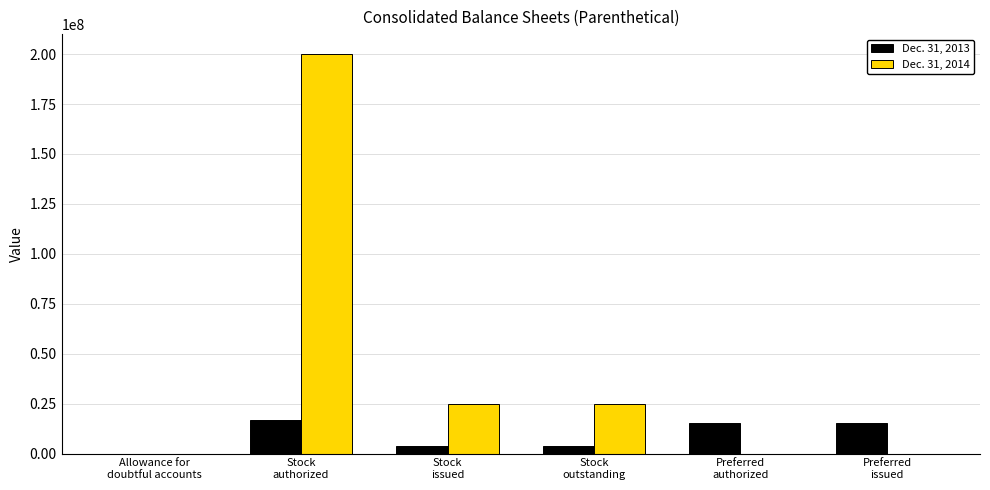

What is the maximum value shown in the chart?

200000000